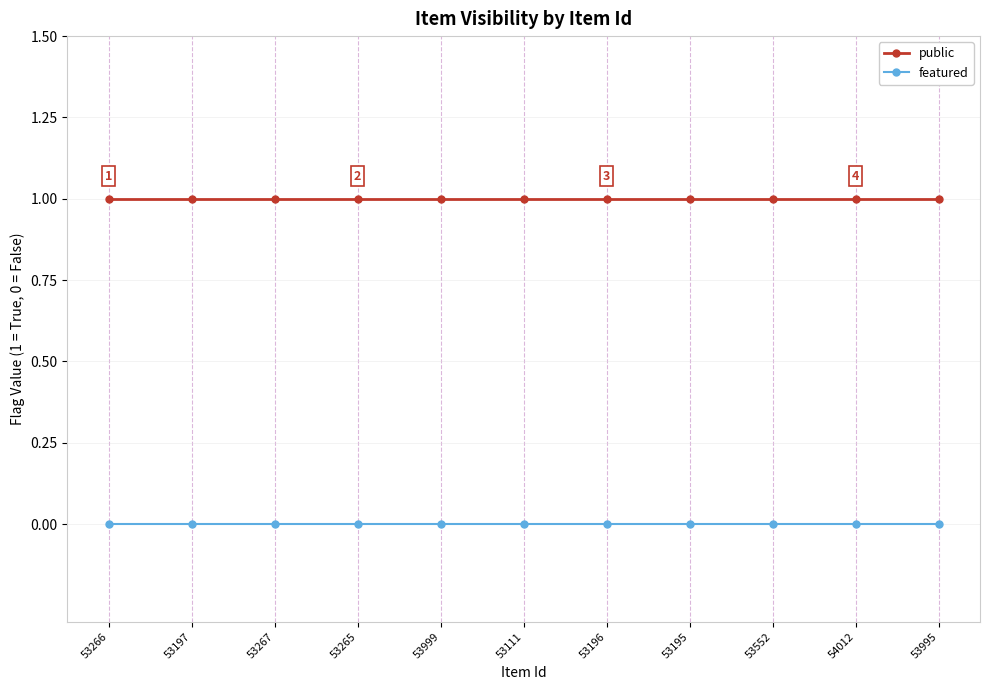

True or false: public and featured intersect in this chart.

False